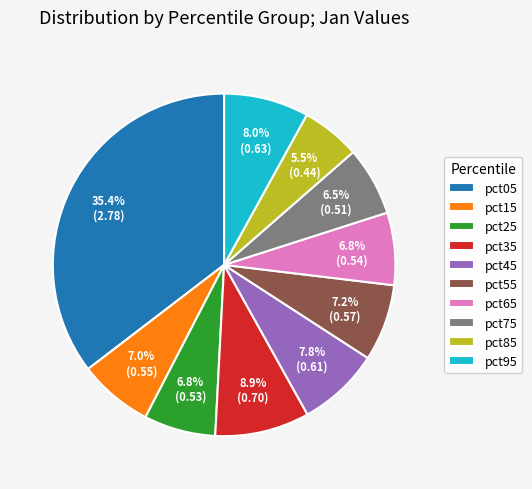

To the nearest percent, what is the combined percentage of pct05 and pct25?

42%